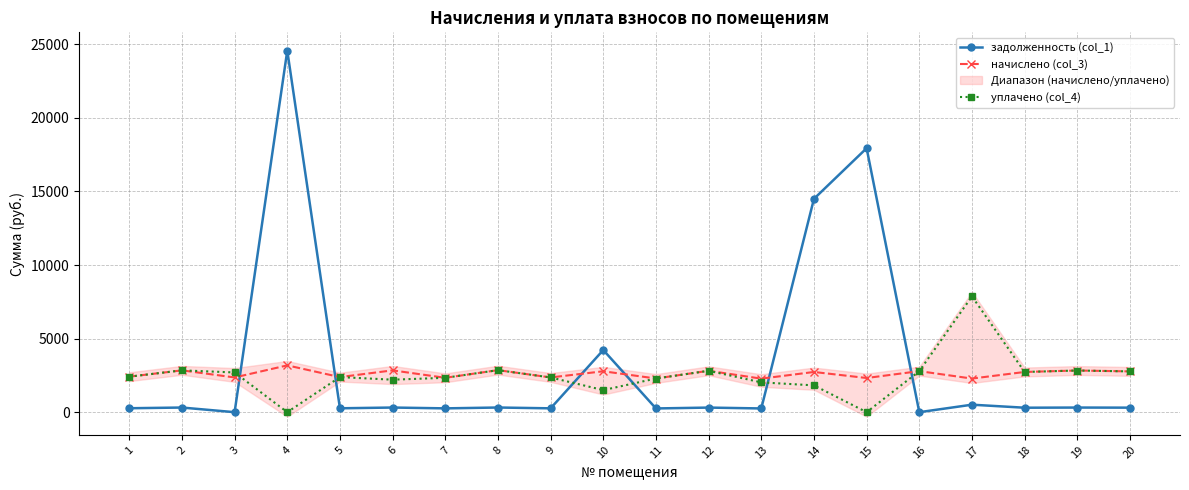

List the series in order of their overall mean, highest first.

задолженность (col_1), начислено (col_3), уплачено (col_4)